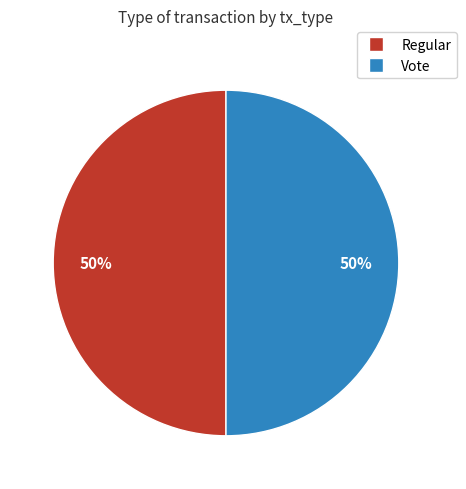

Do Regular and Vote together represent more than half of the pie?

Yes